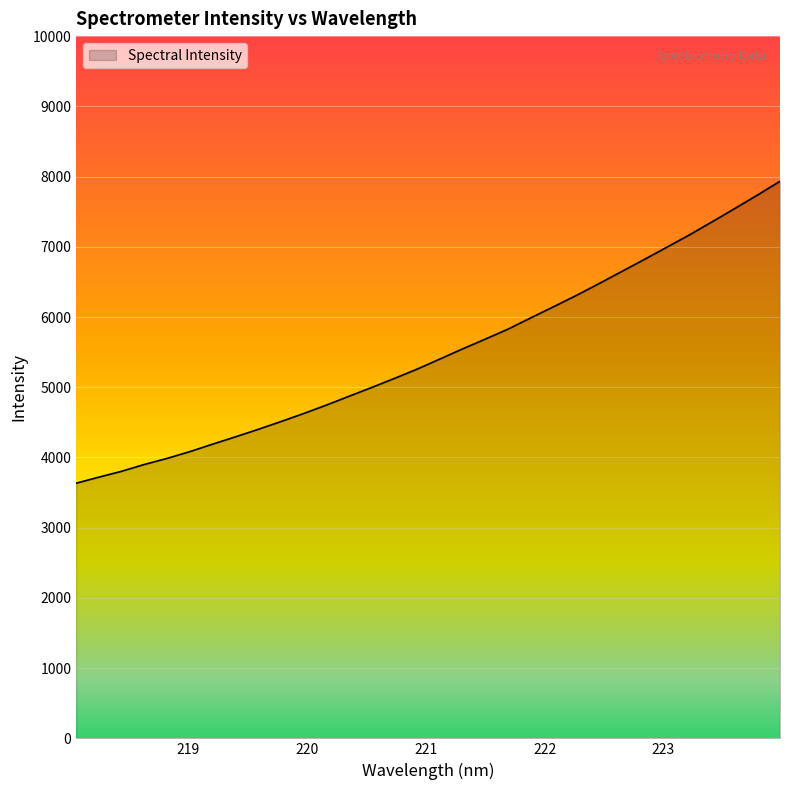

What is the smallest value displayed?

3633.6